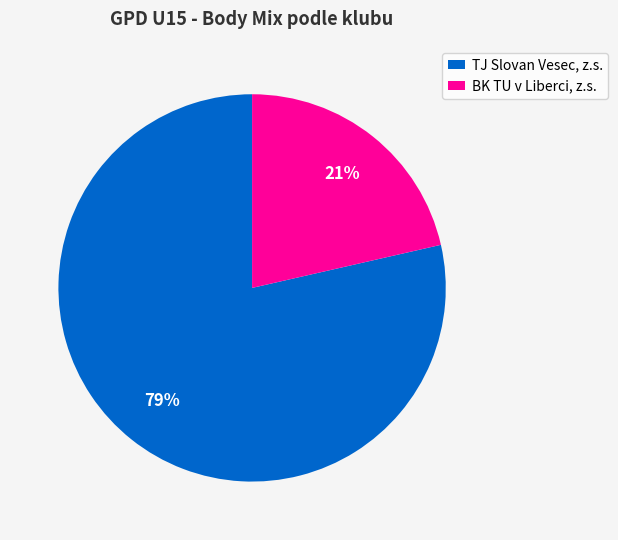

Which category has the biggest portion of the pie?

TJ Slovan Vesec, z.s.